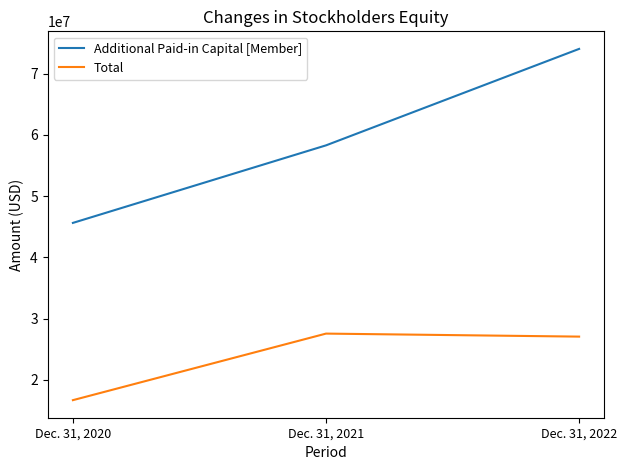

At which label is Additional Paid-in Capital [Member] closest to 59824654?

Dec. 31, 2021